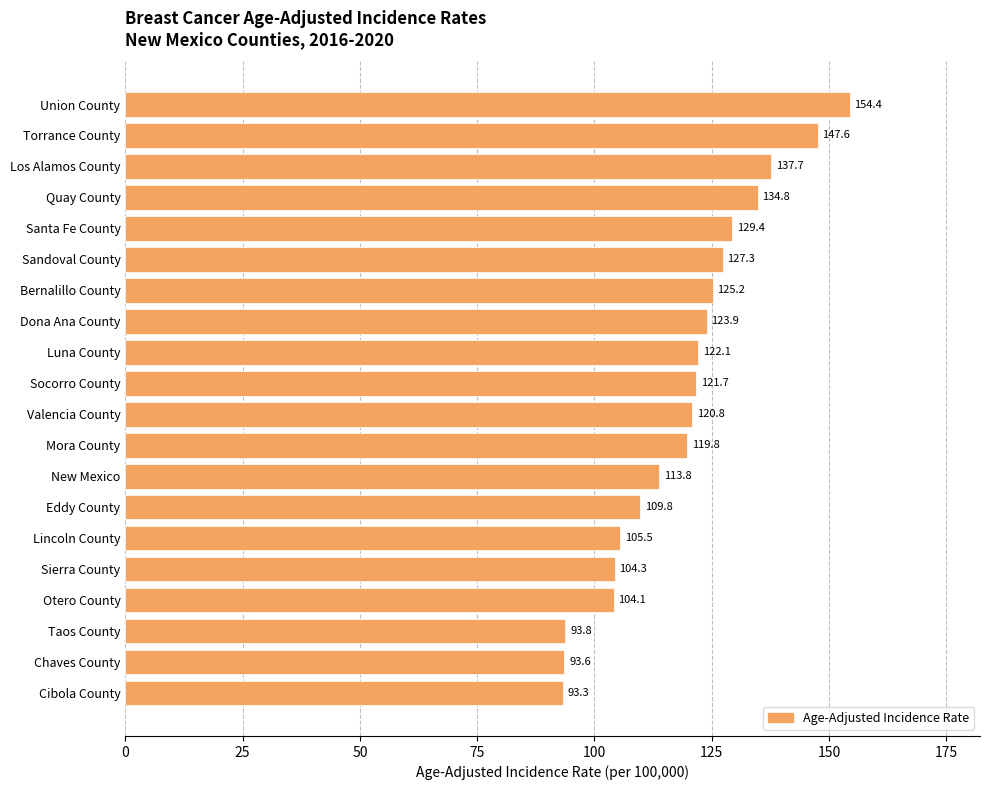

Reading bottom to top, extract all data points from this chart.

93.3	93.6	93.8	104.1	104.3	105.5	109.8	113.8	119.8	120.8	121.7	122.1	123.9	125.2	127.3	129.4	134.8	137.7	147.6	154.4